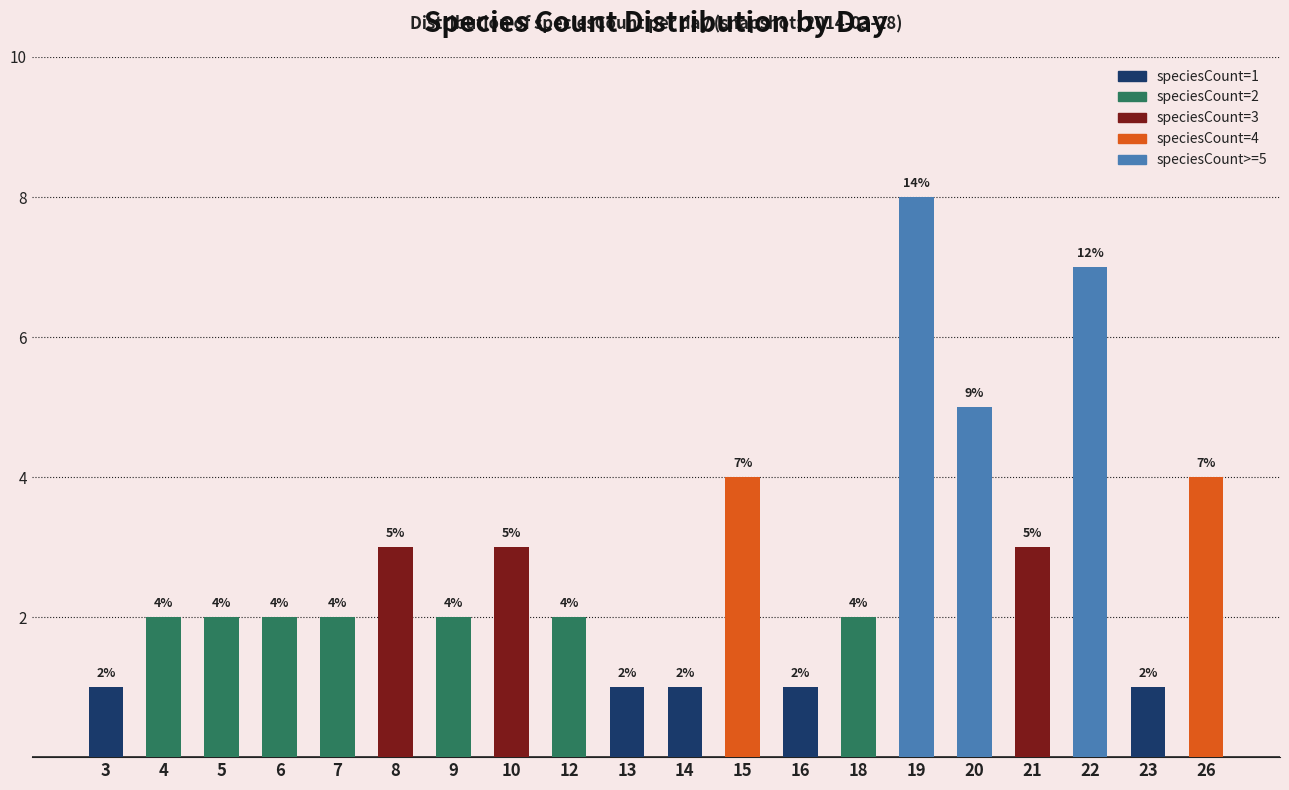

Reading right to left, what are all the values shown in this chart?

26=4	23=1	22=7	21=3	20=5	19=8	18=2	16=1	15=4	14=1	13=1	12=2	10=3	9=2	8=3	7=2	6=2	5=2	4=2	3=1